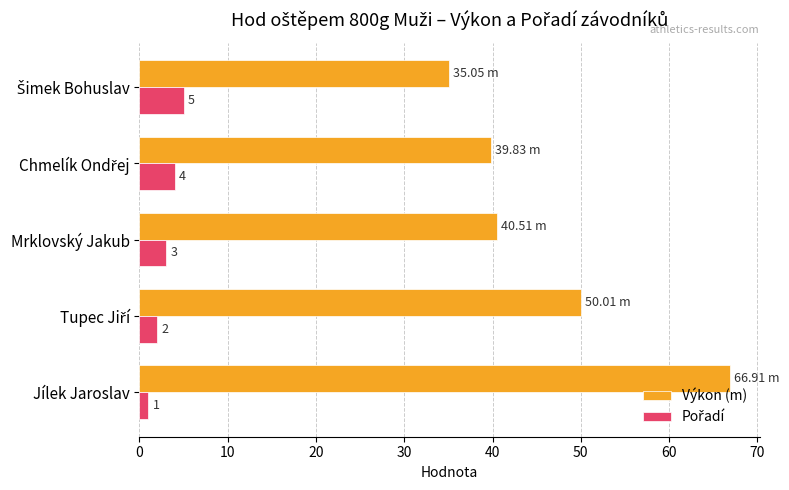

Which label corresponds to the largest value in the chart?

Jílek Jaroslav